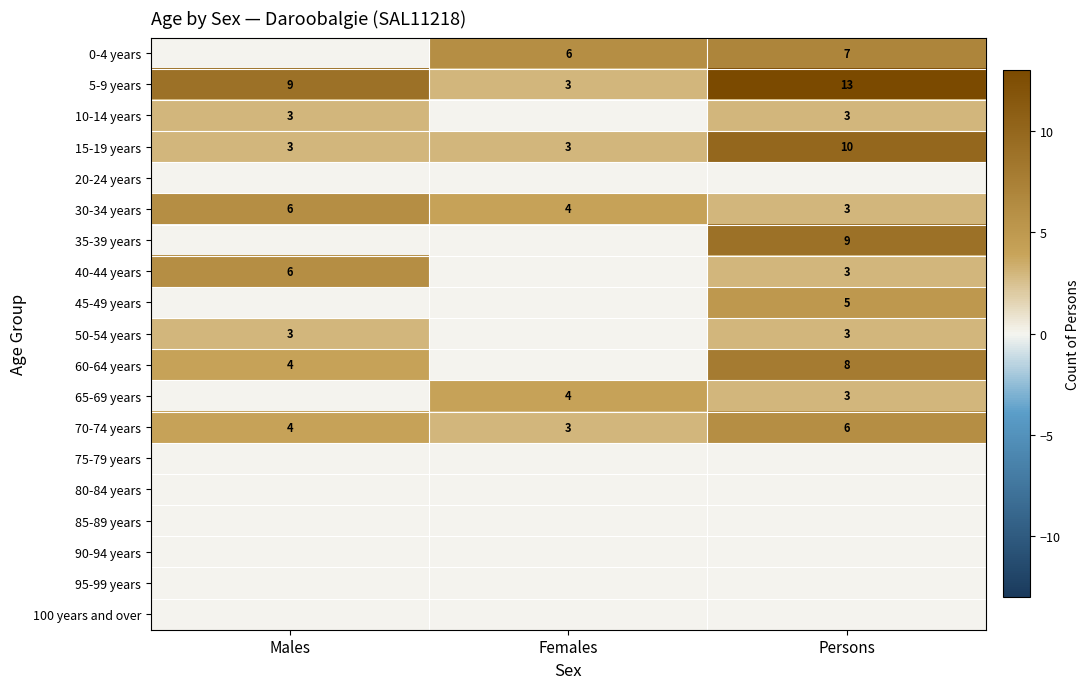

What is the sum of all 30-34 years values?

13